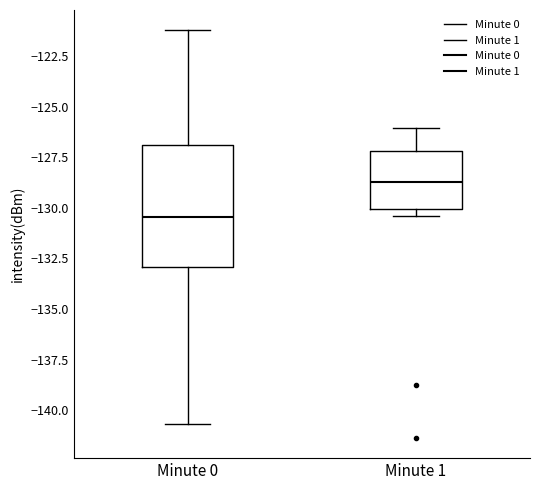

Reading left to right, read every box against the y-axis: the position of its median line, the range the box covers, and the ends of its whiskers. The values are not printed on the chart, so give them approximately, as read against the axis.

Minute 0: median -130.5, box -133.0 to -127.0, whiskers -140.5 to -121.0
Minute 1: median -128.5, box -130.0 to -127.0, whiskers -130.5 to -126.0